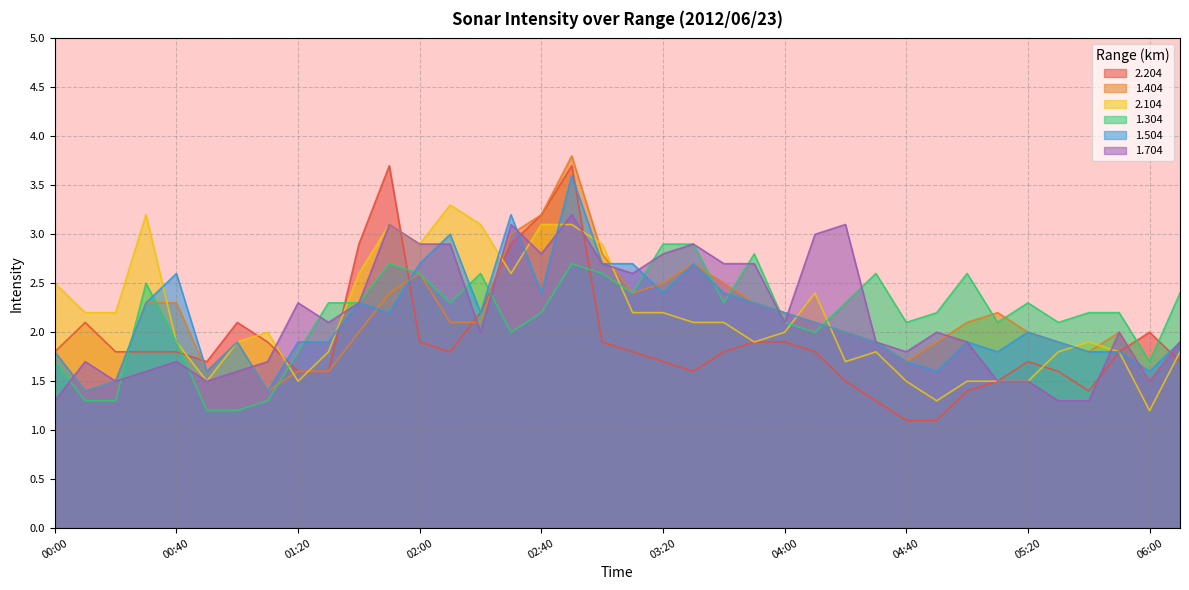

Does the chart have visible grid lines?

Yes